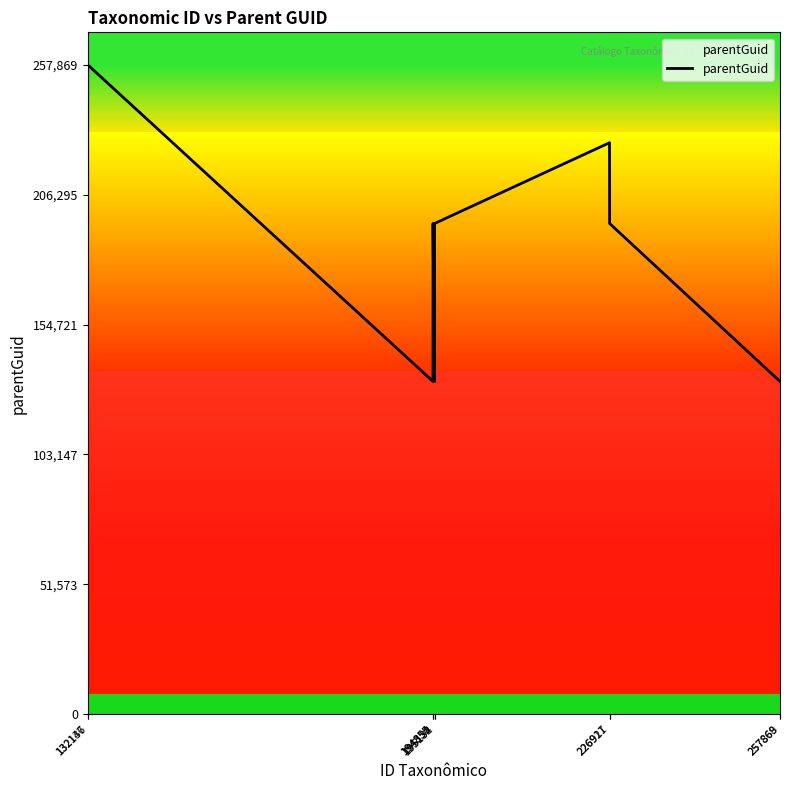

Reading left to right, what are all the values shown in this chart?

132137=194854	132146=257869	194854=132143	194855=194854	195132=132137	195134=194855	226911=226927	226927=194854	257868=132146	257869=132143